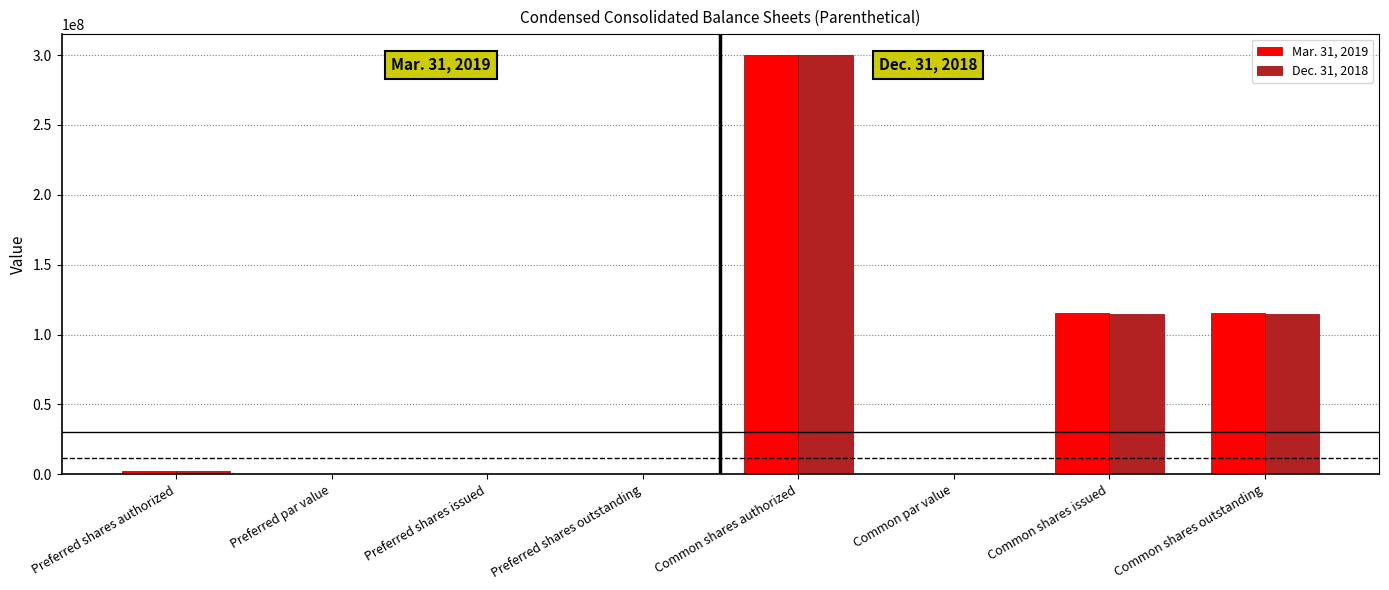

The value of Mar. 31, 2019 at Common shares outstanding is 203275224.2. True or false?

False